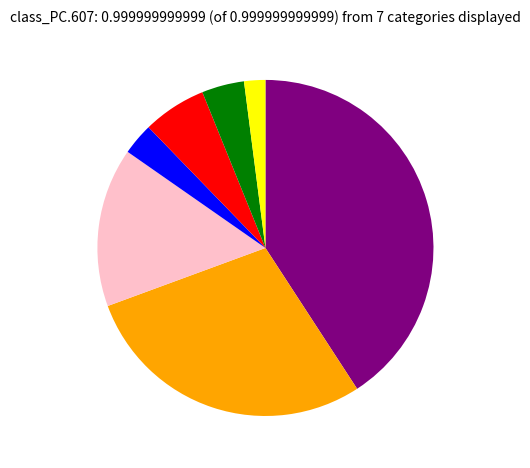

Does any single category account for the majority?

No